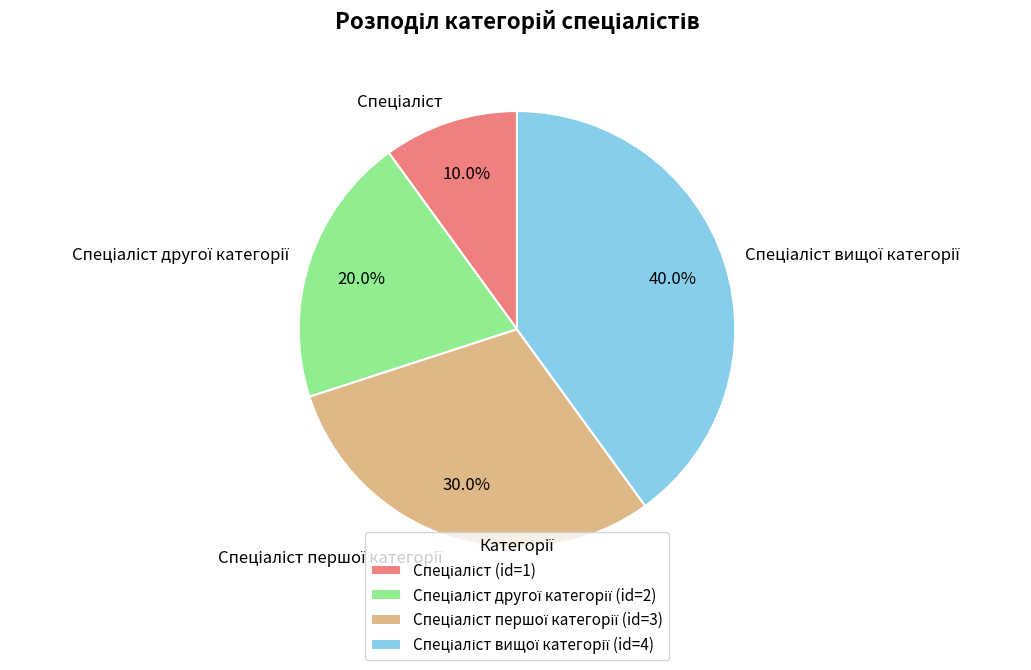

Does any single category account for the majority?

No